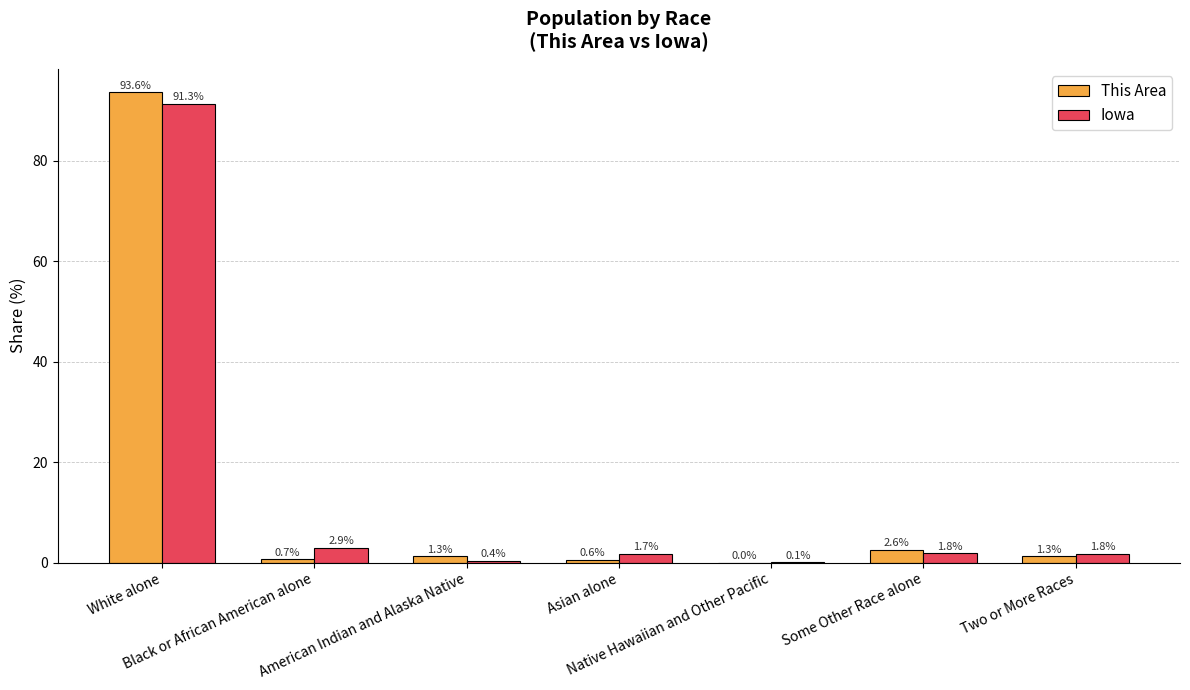

Which category has the highest value across all series?

White alone